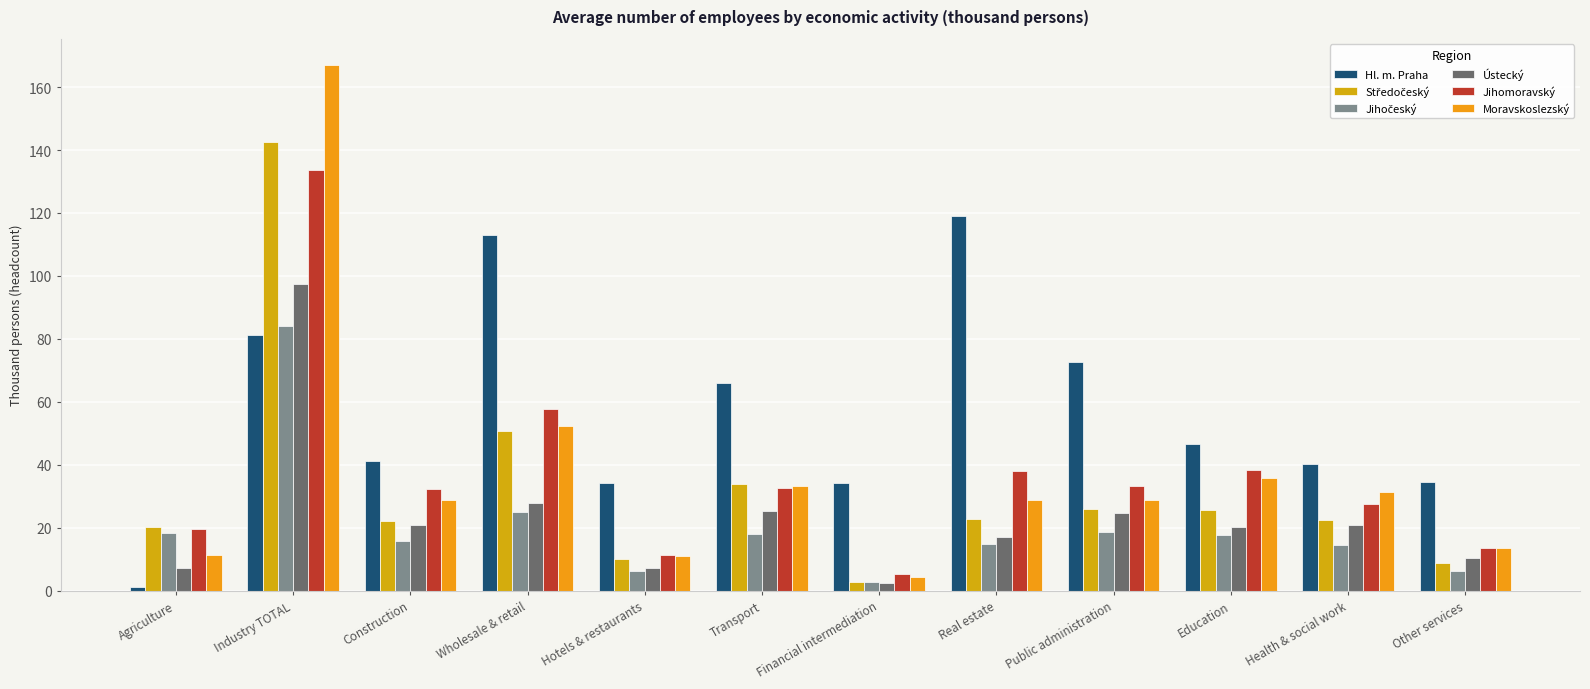

Are the bars grouped side by side (vs. stacked)?

Yes